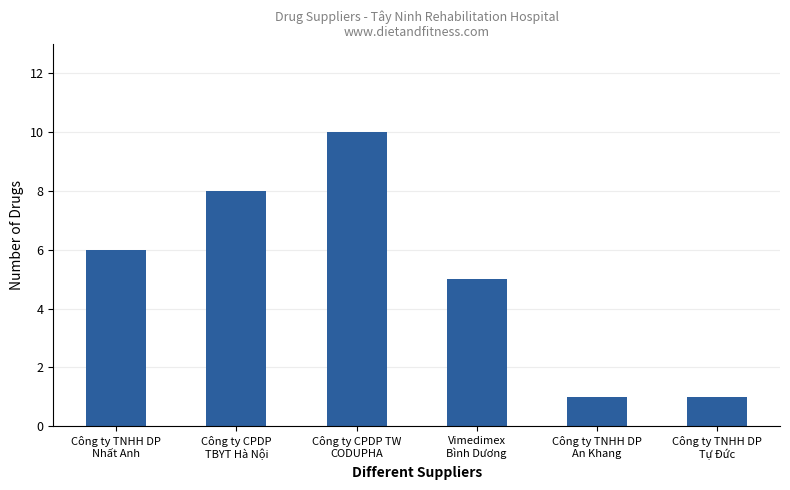

What is the maximum value shown in the chart?

10